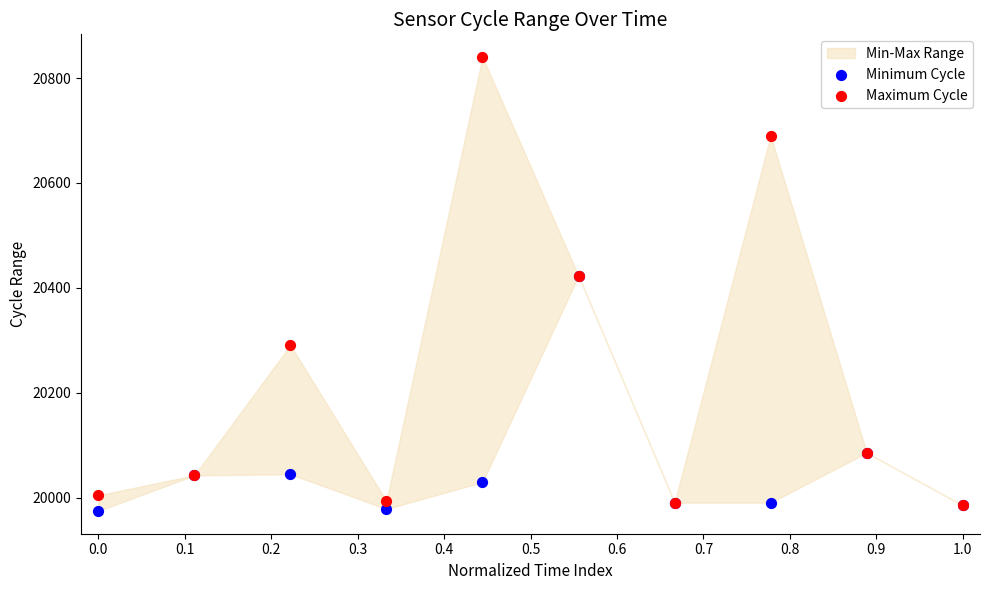

Which series has the largest Y range (max minus min)?

Maximum Cycle